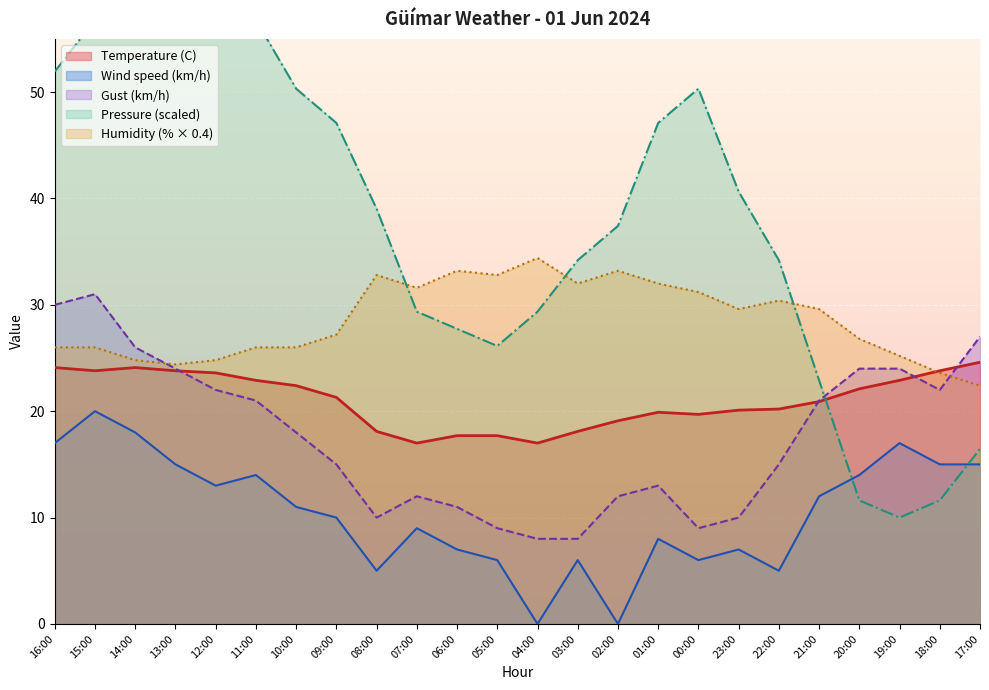

What is the difference between the second highest and second lowest values in the Pressure (hPa normalized) series?

48.4